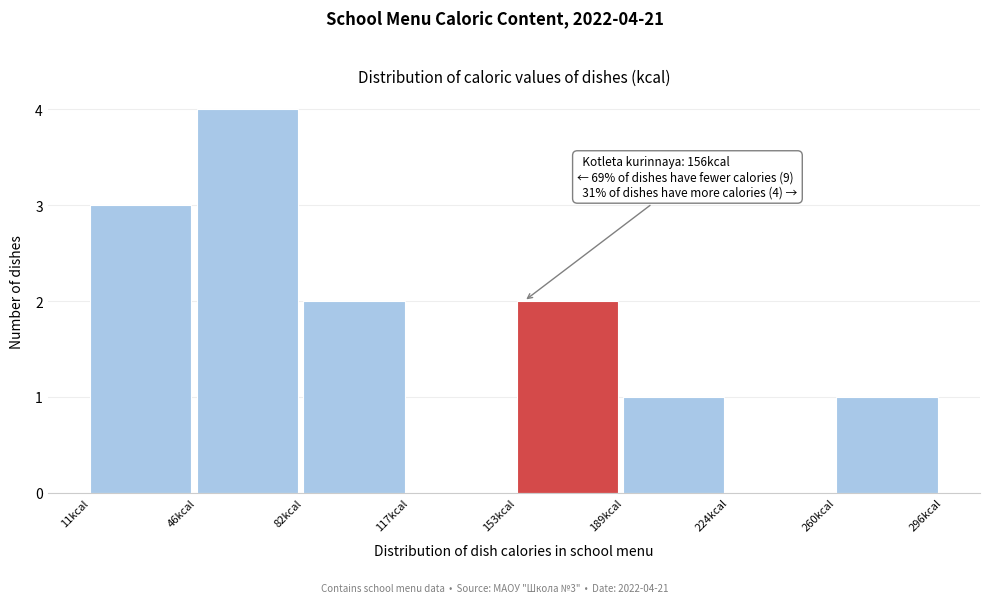

Over which range of the x-axis is the bar tallest?

45 to 80